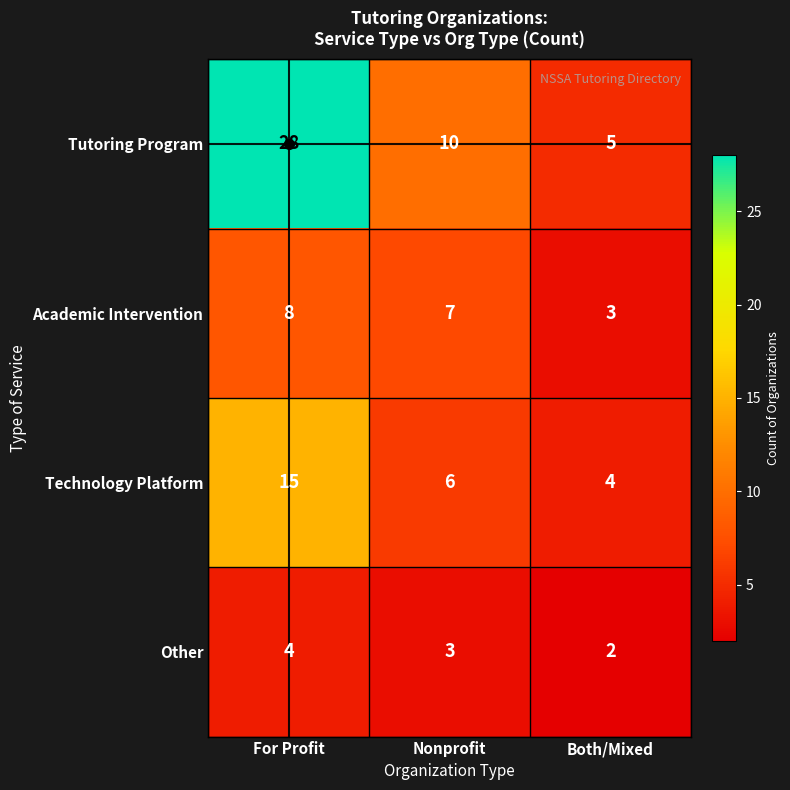

Which category has the highest value in the Technology Platform series?

For Profit